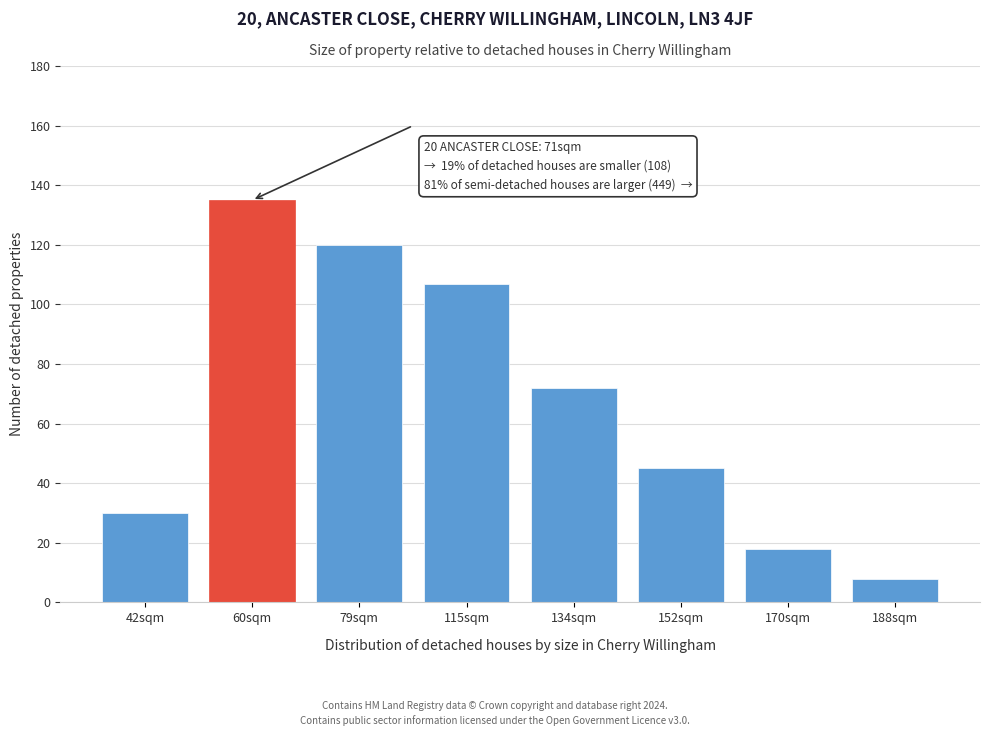

Reading right to left, list all the values displayed in this chart.

188sqm=8	170sqm=18	152sqm=45	134sqm=72	115sqm=107	79sqm=120	60sqm=135	42sqm=30